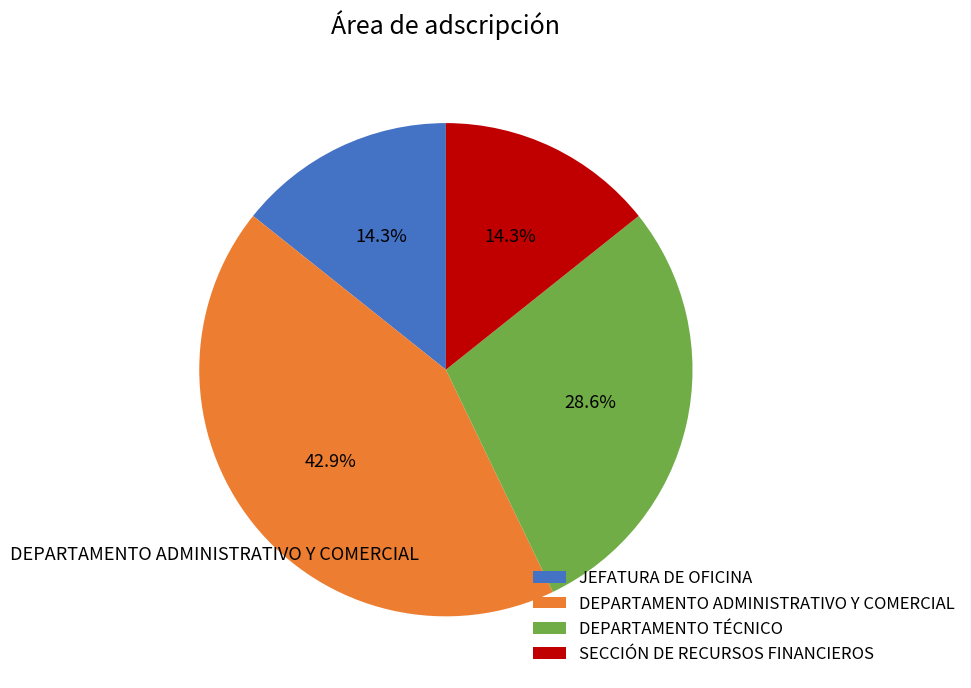

Count the number of slices in the pie.

4